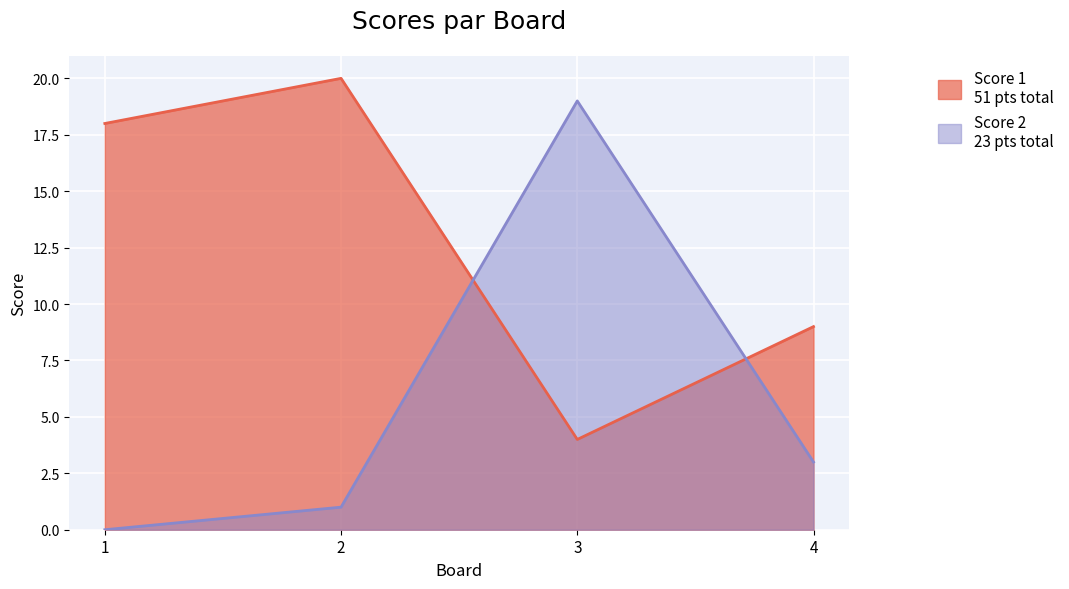

Between 1 and 4, which series saw the biggest shift?

Score 1